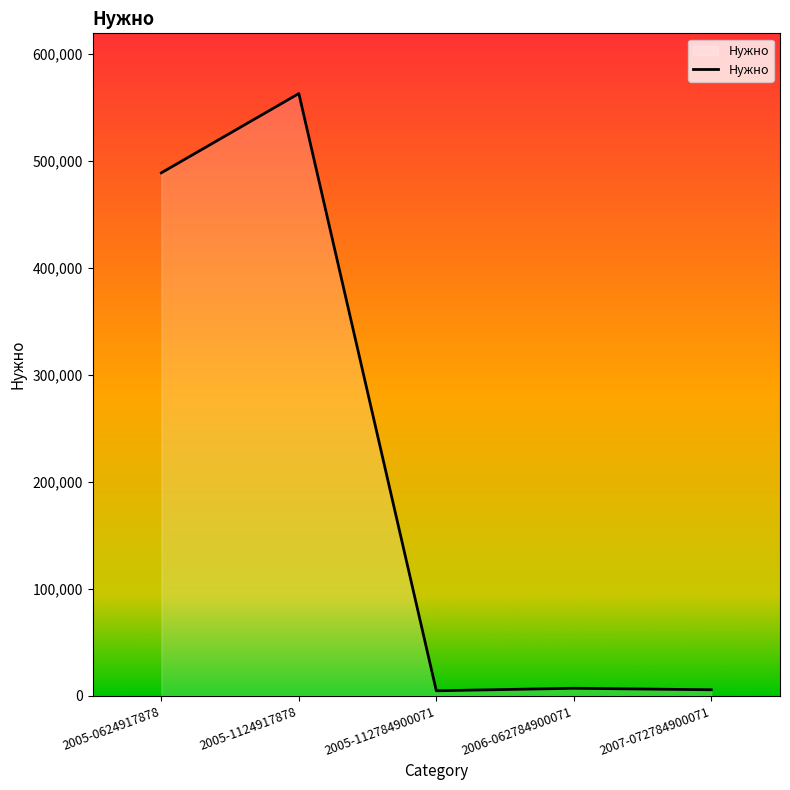

What position from the right is 2006-062784900071?

2